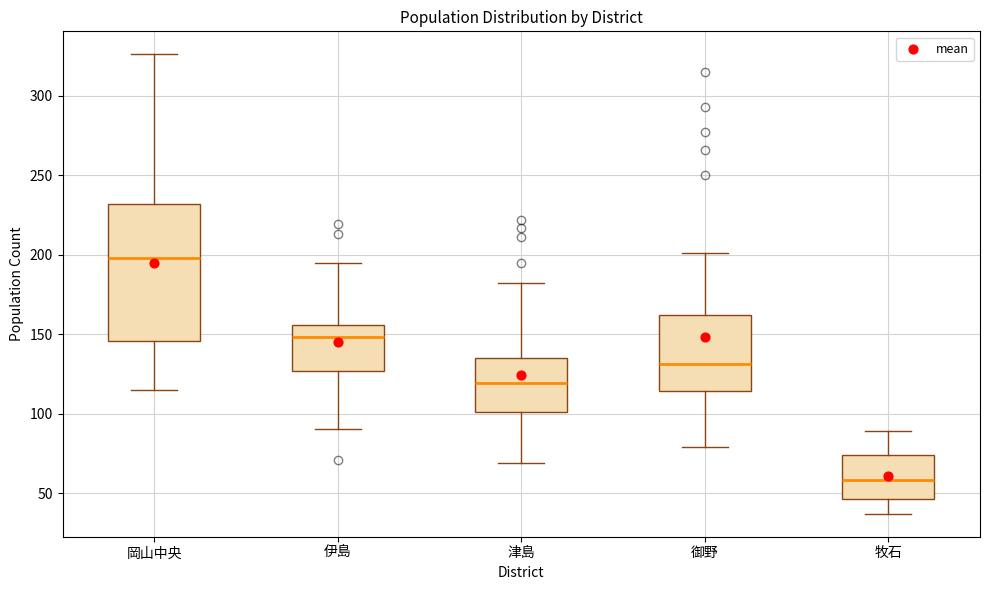

Reading left to right, transcribe this box plot: for each box, give where its median line is, the range the box spans, and where its two whiskers end, as read against the y-axis. The values are not printed on the chart, so give them approximately, as read against the axis.

岡山中央: median 200, box 145 to 230, whiskers 115 to 325
伊島: median 150, box 125 to 155, whiskers 90 to 195
津島: median 120, box 100 to 135, whiskers 70 to 180
御野: median 130, box 115 to 160, whiskers 80 to 200
牧石: median 60, box 45 to 75, whiskers 35 to 90